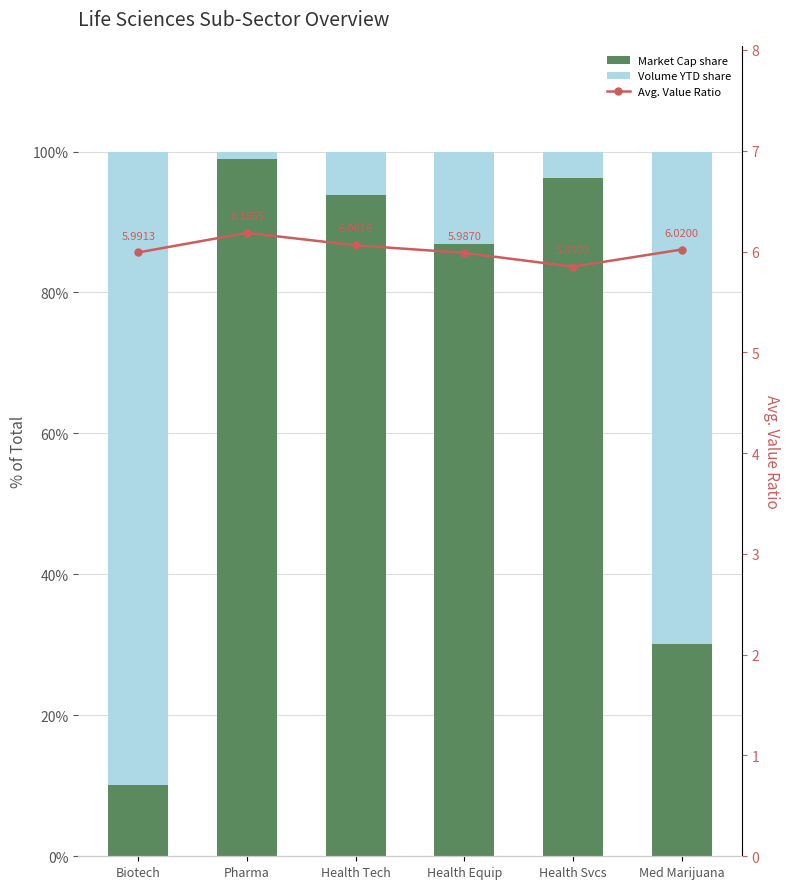

What are all the series names shown in the legend?

Market Cap share, Volume YTD share, Avg. Value Ratio